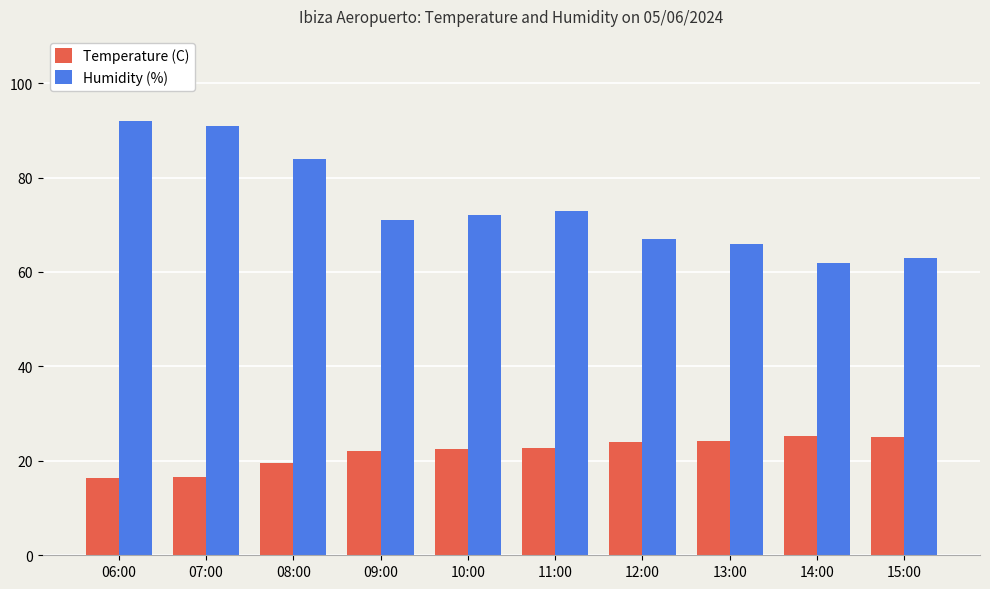

At which label is Temperature (C) closest to 20?

08:00